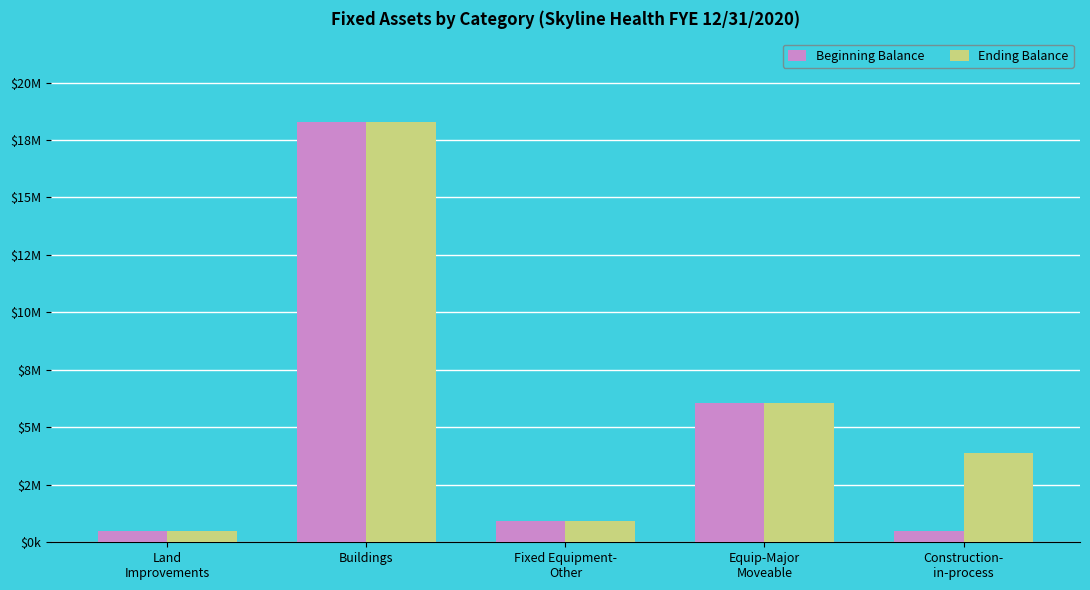

What is the label of the 5th bar from the left?

Construction-
in-process